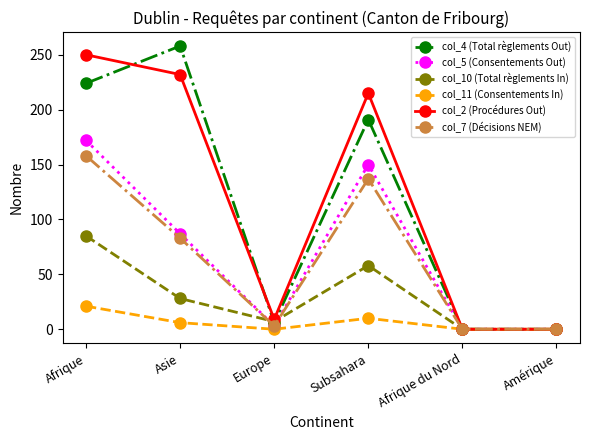

What is the label of the 5th point from the left?

Afrique du Nord